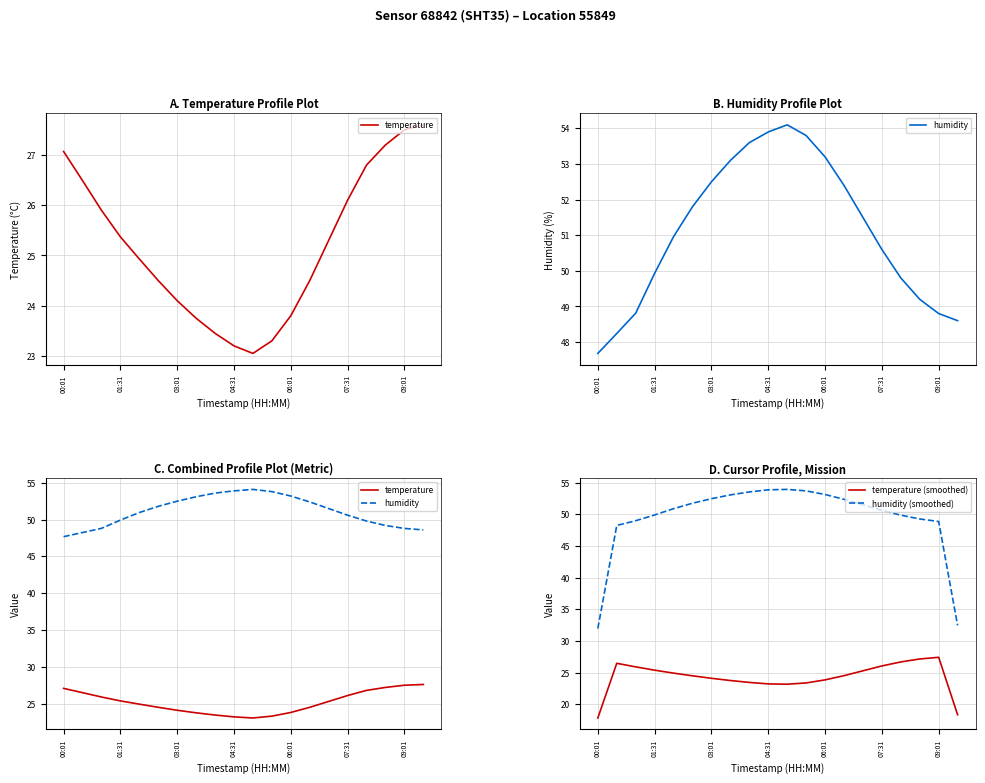

Reading left to right, transcribe all the data shown in this chart.

temperature: 27.1	26.5	25.9	25.4	24.9	24.5	24.1	23.8	23.4	23.2	23.1	23.3	23.8	24.5	25.3	26.1	26.8	27.2	27.5	27.6
humidity: 47.7	48.2	48.8	49.9	51.0	51.8	52.5	53.1	53.6	53.9	54.1	53.8	53.2	52.4	51.5	50.6	49.8	49.2	48.8	48.6
temperature (smoothed): 17.9	26.5	25.9	25.4	24.9	24.5	24.1	23.8	23.5	23.2	23.2	23.4	23.9	24.5	25.3	26.1	26.7	27.2	27.4	18.4
humidity (smoothed): 32.0	48.2	49.0	49.9	50.9	51.8	52.5	53.1	53.5	53.9	53.9	53.7	53.1	52.4	51.5	50.6	49.9	49.3	48.9	32.5